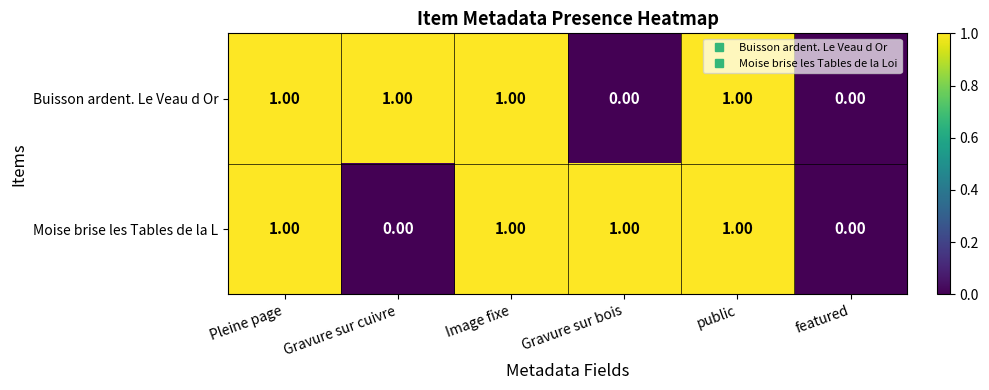

Between Gravure sur cuivre and featured, which series saw the biggest shift?

Buisson ardent. Le Veau d Or